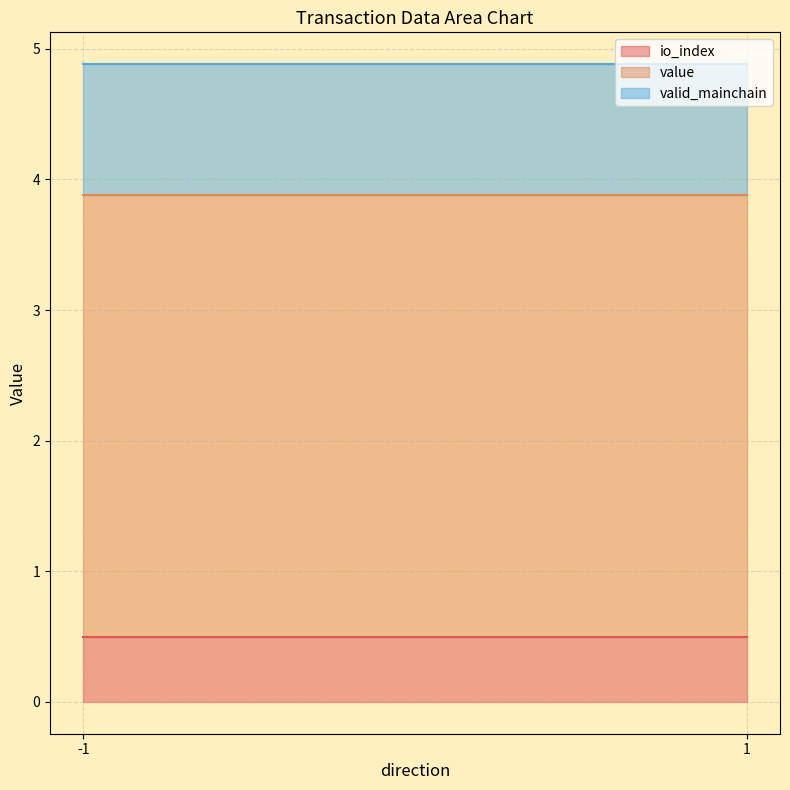

Which series has the largest total across all categories?

value